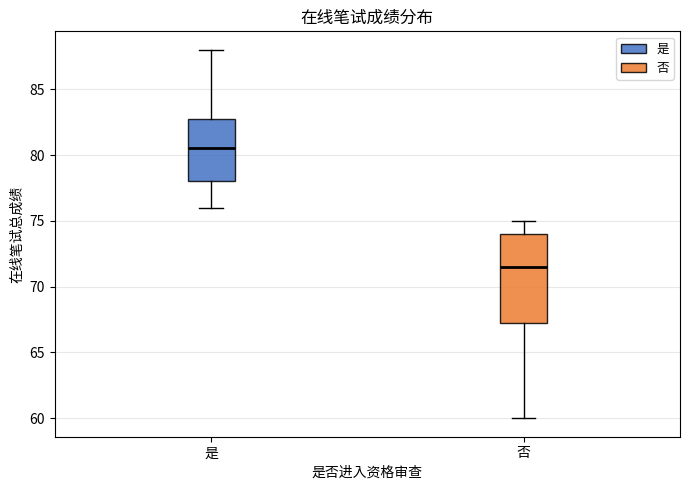

Which box has the highest median line?

是